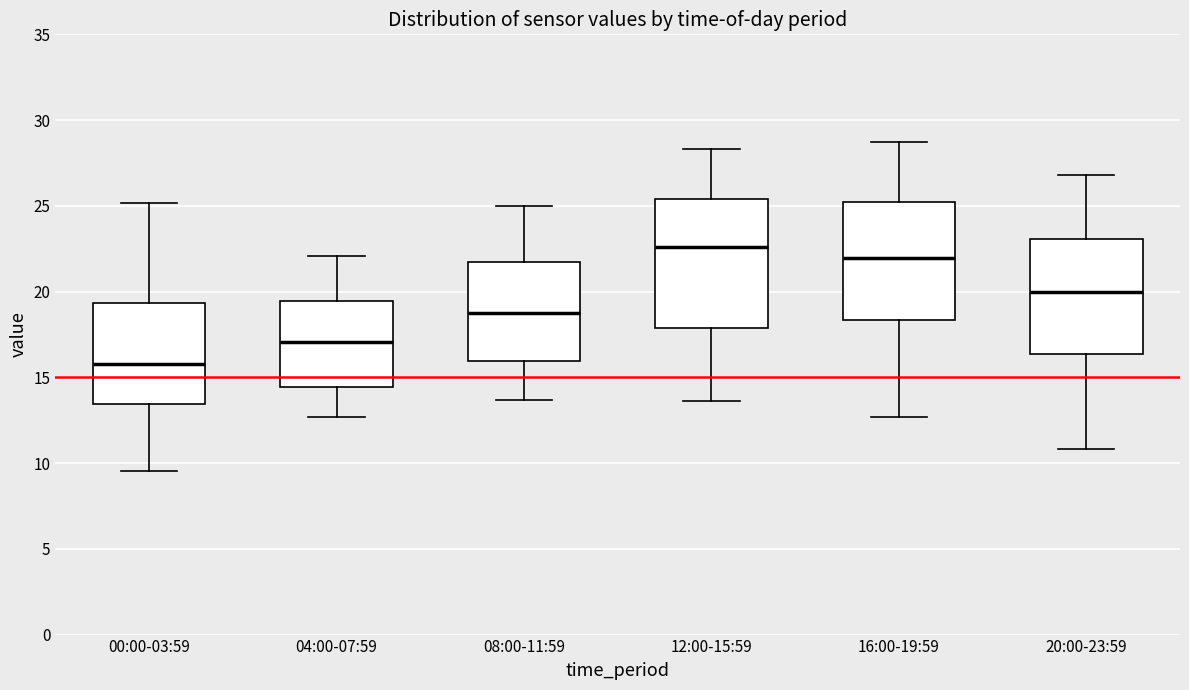

Reading left to right, transcribe this box plot: for each box, give where its median line is, the range the box spans, and where its two whiskers end, as read against the y-axis. The values are not printed on the chart, so give them approximately, as read against the axis.

00:00-03:59: median 16.0, box 13.5 to 19.5, whiskers 9.5 to 25.0
04:00-07:59: median 17.0, box 14.5 to 19.5, whiskers 12.5 to 22.0
08:00-11:59: median 19.0, box 16.0 to 21.5, whiskers 13.5 to 25.0
12:00-15:59: median 22.5, box 18.0 to 25.5, whiskers 13.5 to 28.5
16:00-19:59: median 22.0, box 18.5 to 25.5, whiskers 12.5 to 28.5
20:00-23:59: median 20.0, box 16.5 to 23.0, whiskers 11.0 to 27.0